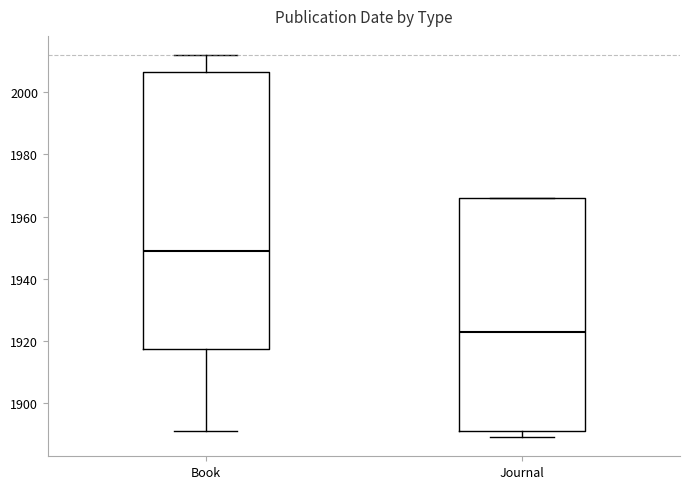

Reading left to right, transcribe this box plot: for each box, give where its median line is, the range the box spans, and where its two whiskers end, as read against the y-axis. The values are not printed on the chart, so give them approximately, as read against the axis.

Book: median 1950, box 1918 to 2006, whiskers 1892 to 2012
Journal: median 1924, box 1892 to 1966, whiskers 1890 to 1966